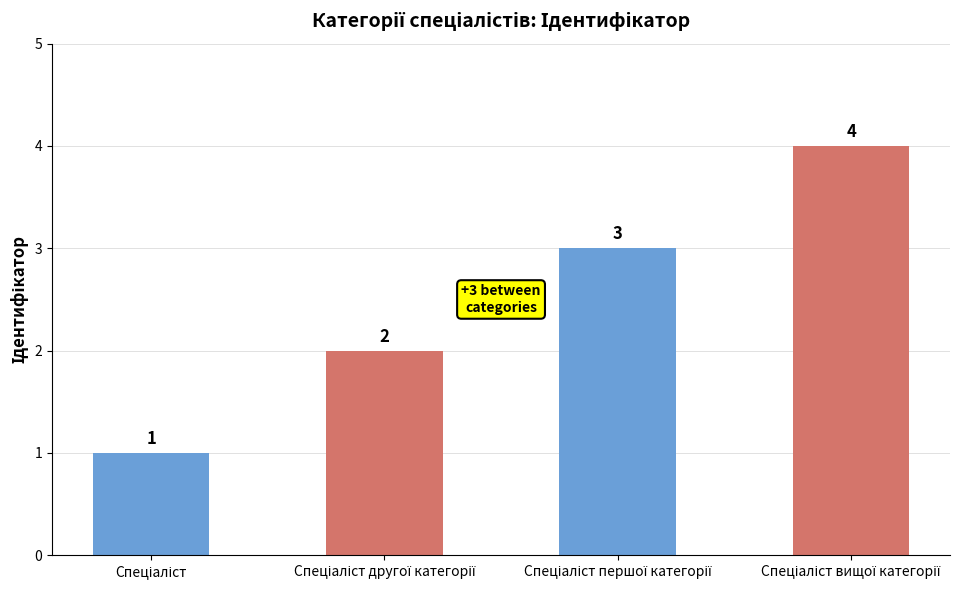

What is the maximum value shown in the chart?

4